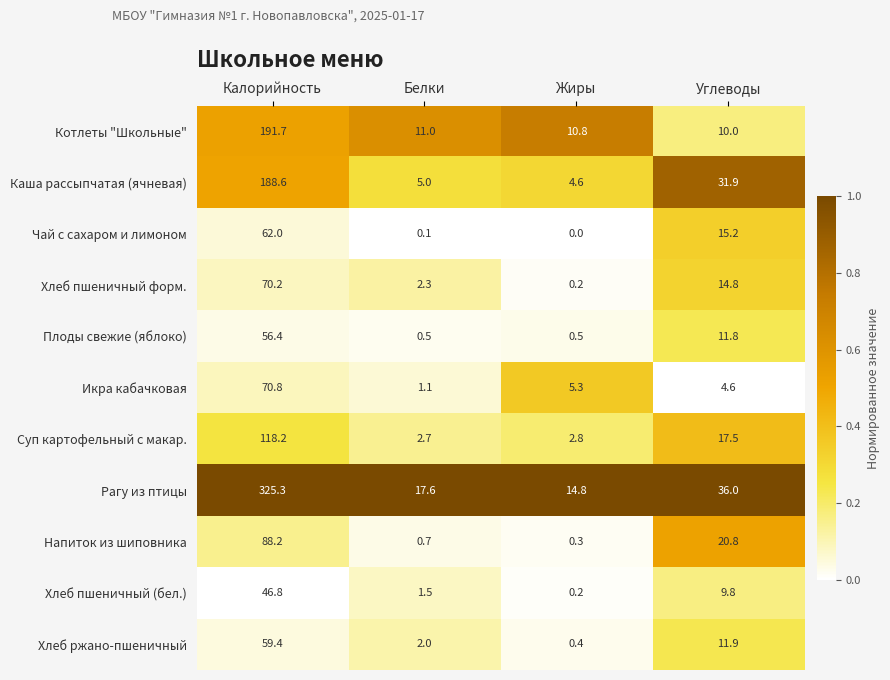

Which series changed the most between Калорийность and Белки?

Рагу из птицы